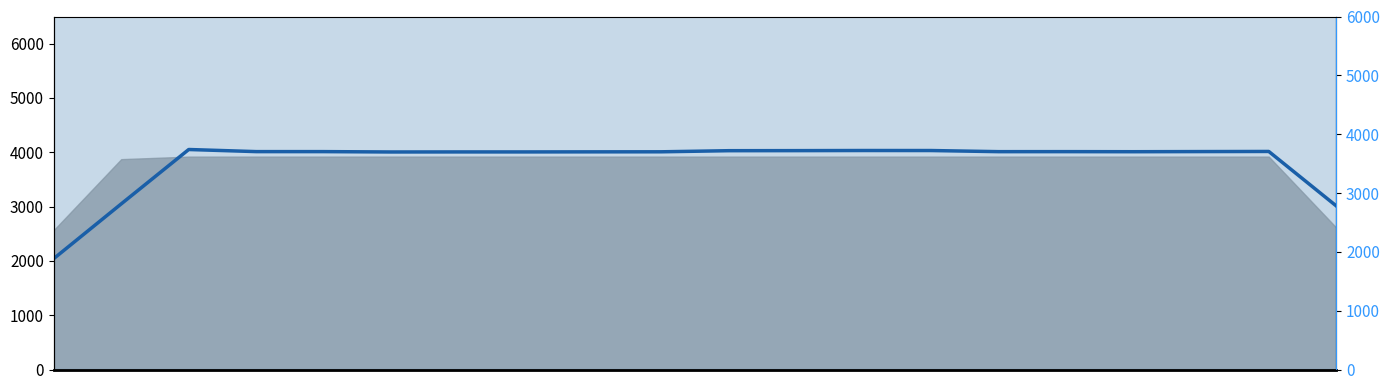

Is it true that the value at 2.5 is 4305.1?

False